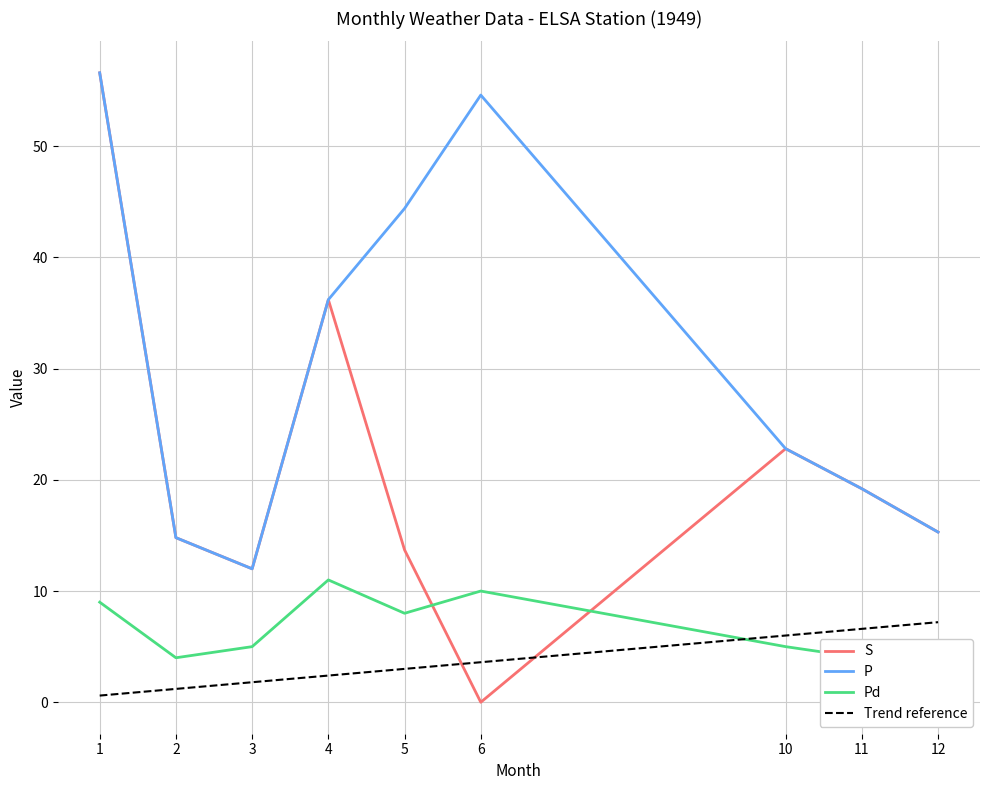

Reading right to left, list all the values displayed in this chart.

S: 15.3	19.2	22.8	0.0	13.7	36.2	12.0	14.8	56.6
P: 15.3	19.2	22.8	54.6	44.4	36.2	12.0	14.8	56.6
Pd: 5.0	4.0	5.0	10.0	8.0	11.0	5.0	4.0	9.0
Trend reference: 7.2	6.6	6.0	3.6	3.0	2.4	1.8	1.2	0.6